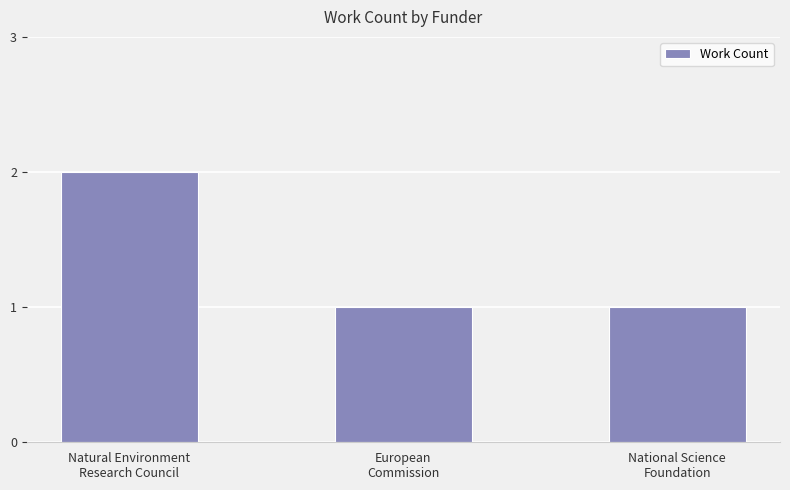

What is the value of the 3rd bar from the left?

1